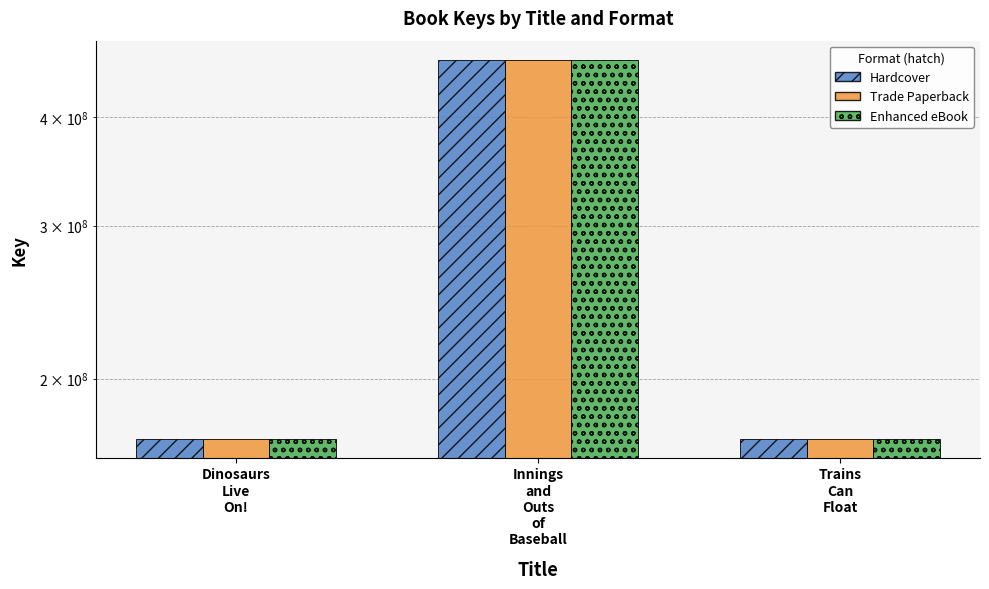

True or false: Trade Paperback has a value of 170557388 at Dinosaurs
Live
On!.

True